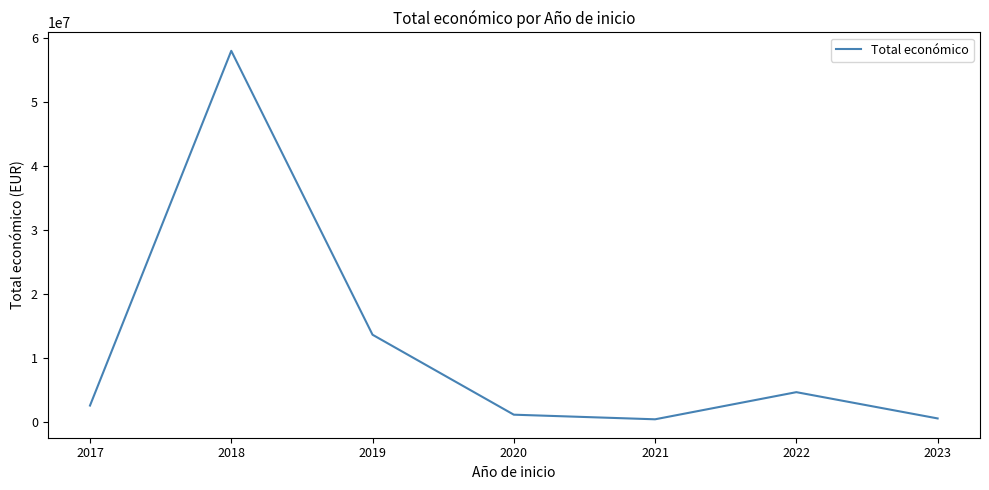

What is the ratio of the value at 2023 to the value at 2021?

1.3